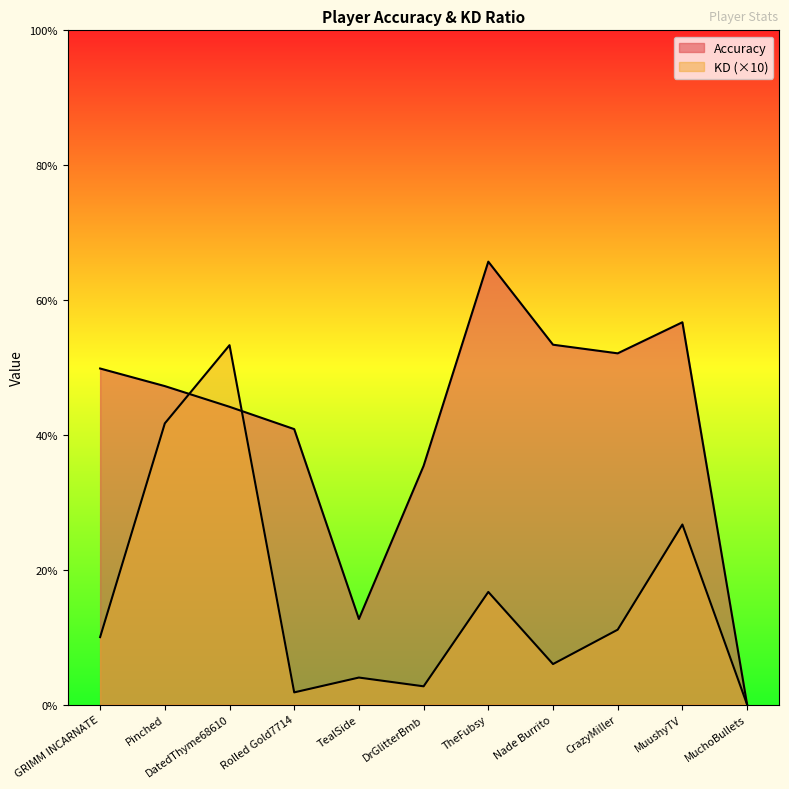

Between Nade Burrito and Rolled Gold7714, which is larger?

Nade Burrito